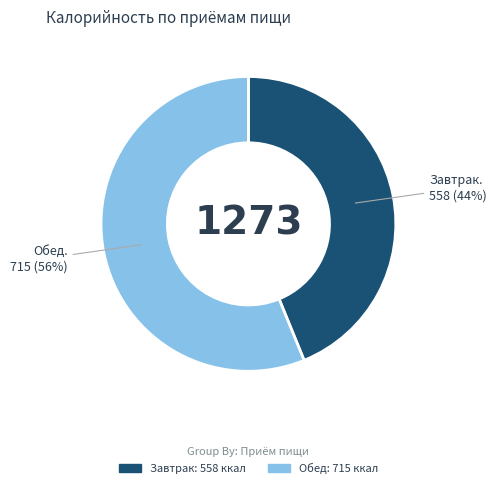

Is there any slice that represents more than half of the pie?

Yes